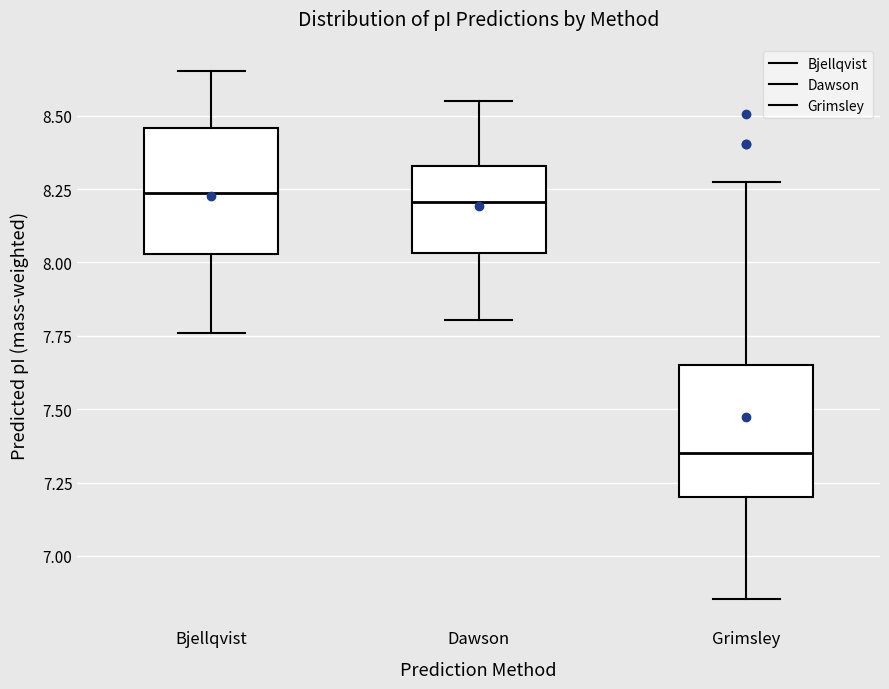

Where does the upper whisker of the box for Grimsley end on the y-axis? The values are not printed on the chart, so give them approximately, as read against the axis.

8.25